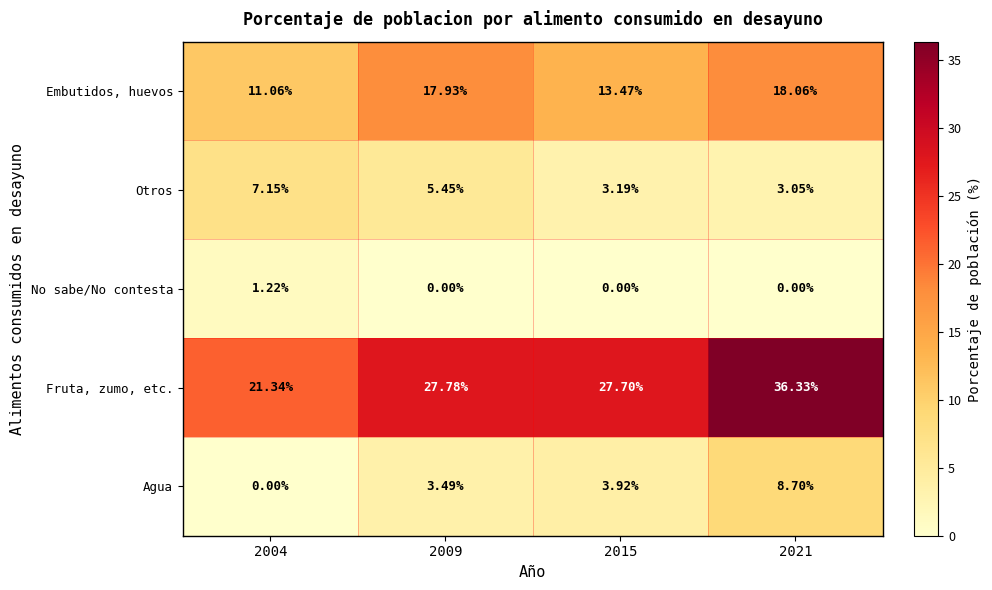

Rank the series at 2021 from highest to lowest value.

Fruta, zumo, etc., Embutidos, huevos, Agua, Otros, No sabe/No contesta